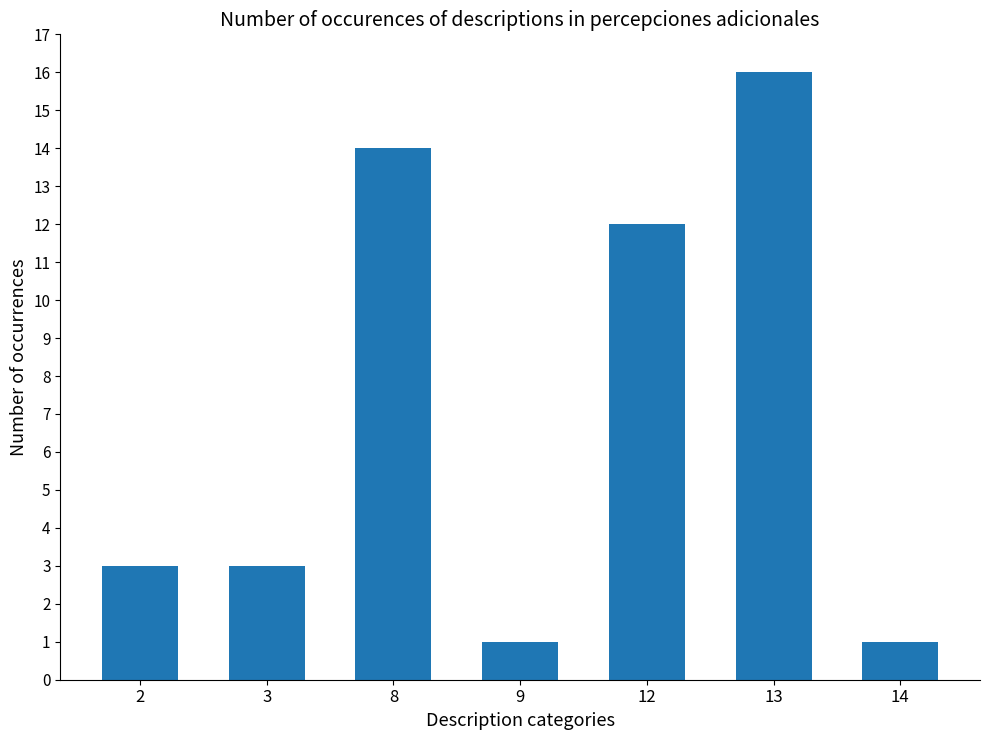

Reading left to right, transcribe all the data shown in this chart.

2=3	3=3	8=14	9=1	12=12	13=16	14=1